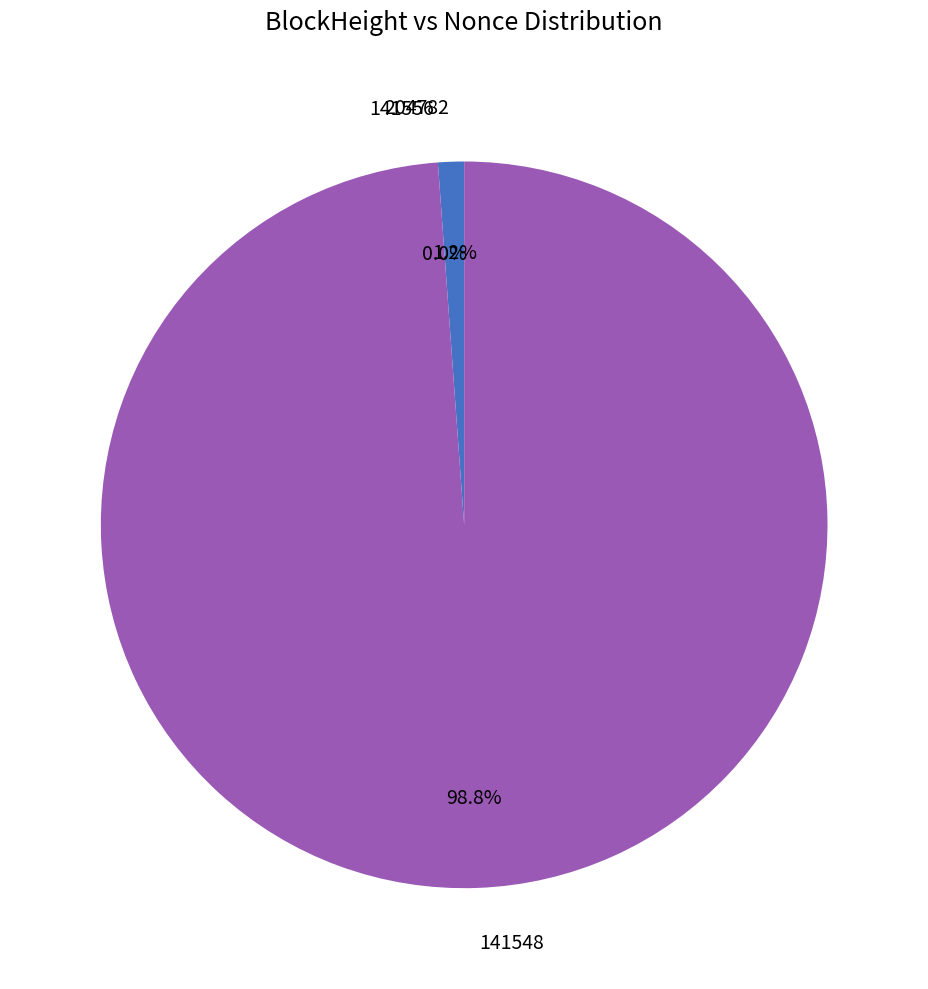

To the nearest percent, what is the difference between the 204782 and 141548 slice percentages?

98%